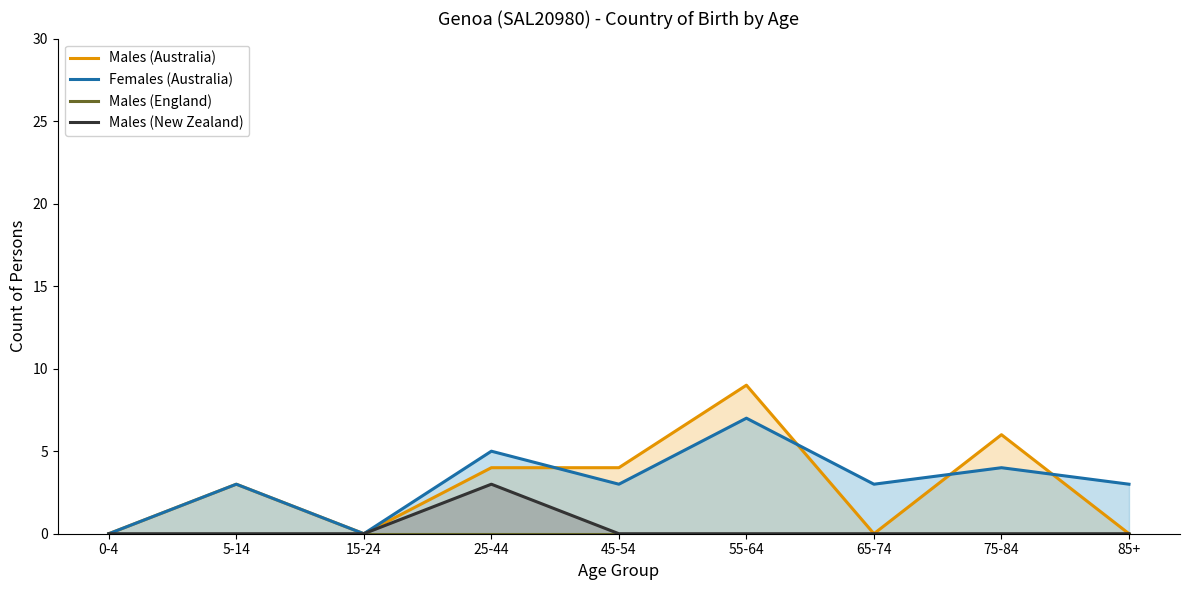

Rank the series by their maximum value, from lowest to highest.

Males (England), Males (New Zealand), Females (Australia), Males (Australia)